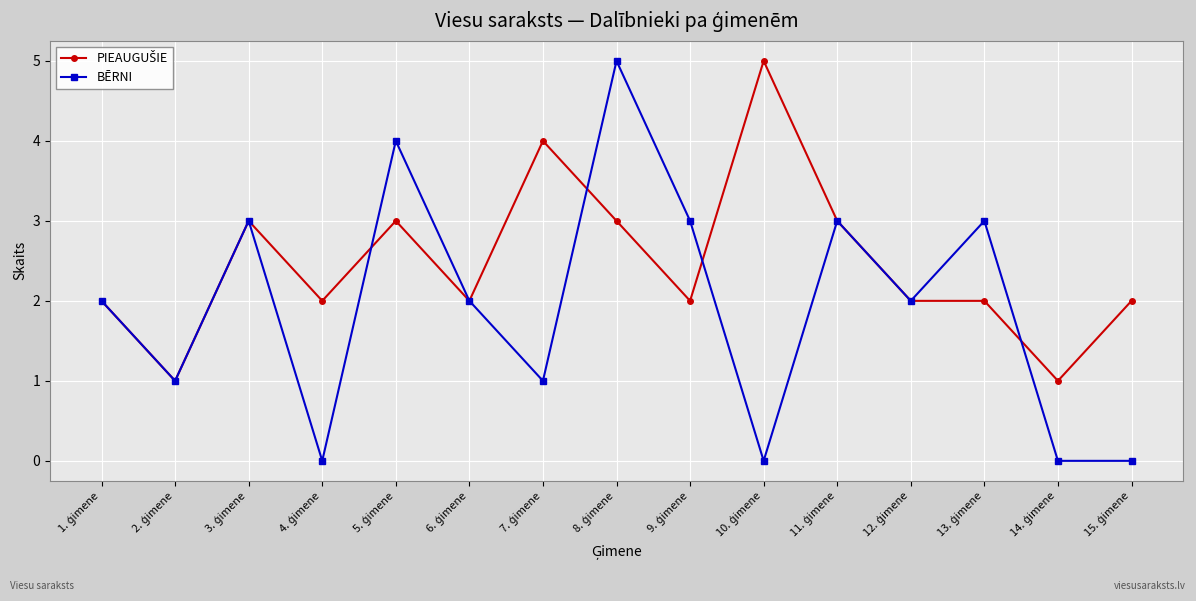

Which series has the largest range (max minus min)?

BĒRNI